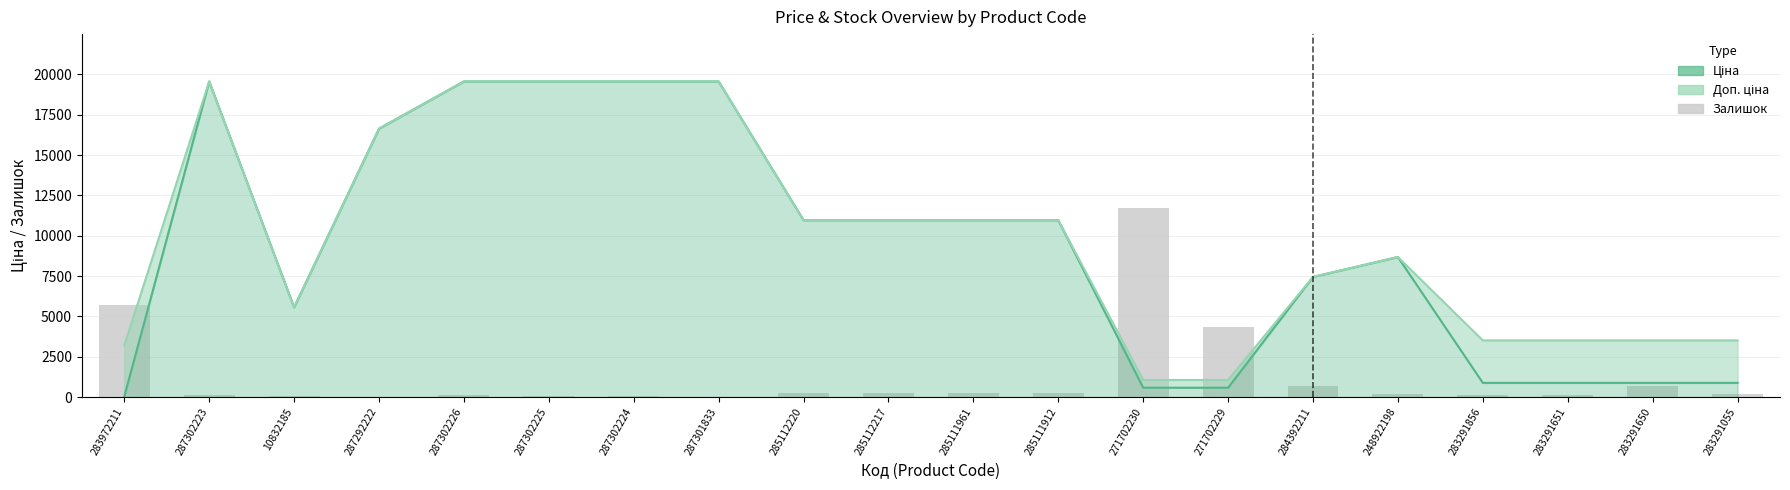

What is the difference between the maximum and minimum values?

11723.0